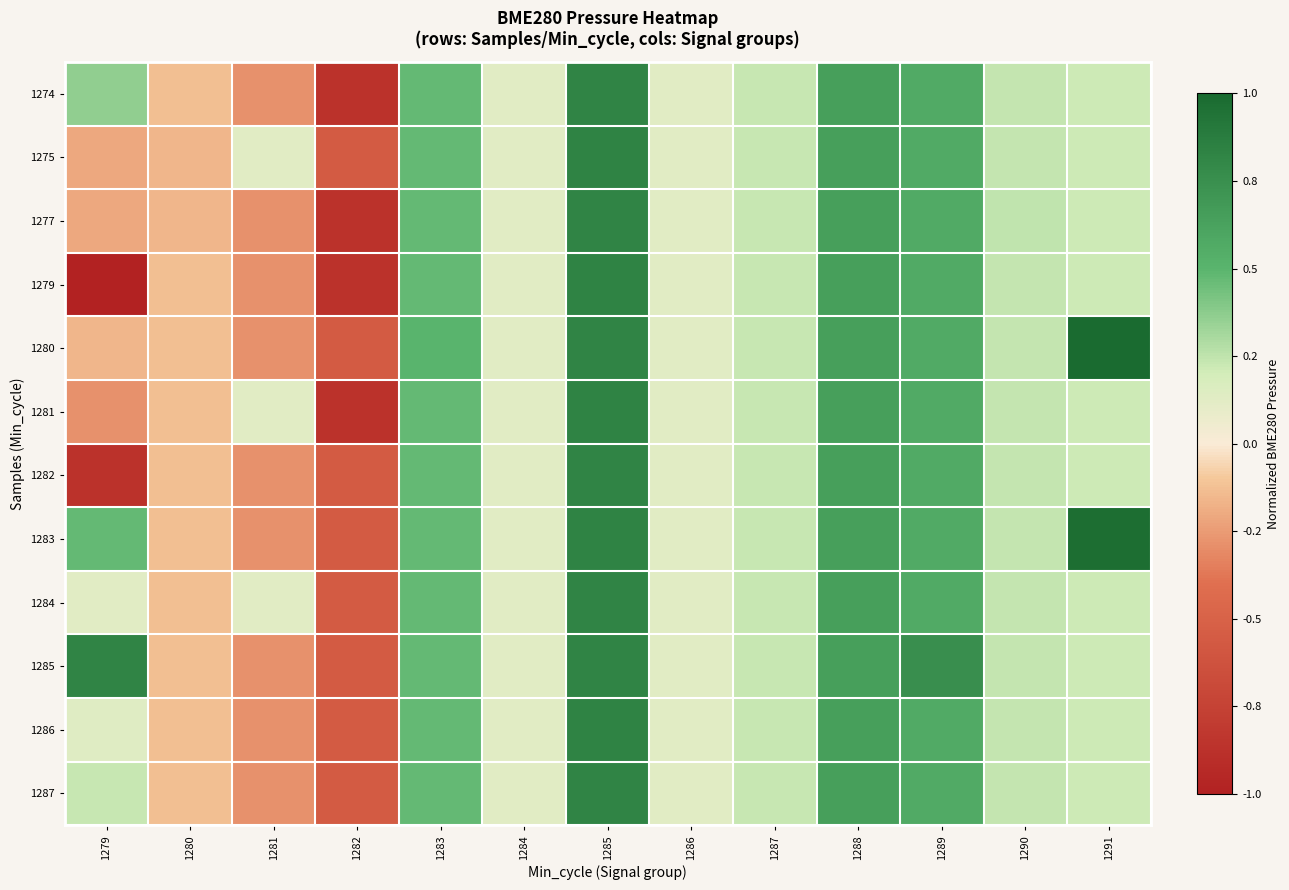

At how many categories does at least one series exceed 0?

11